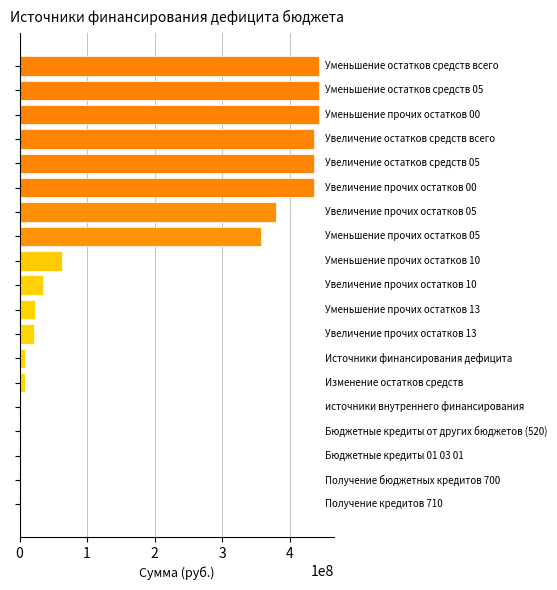

What is the sum of all values?

3538560322.4